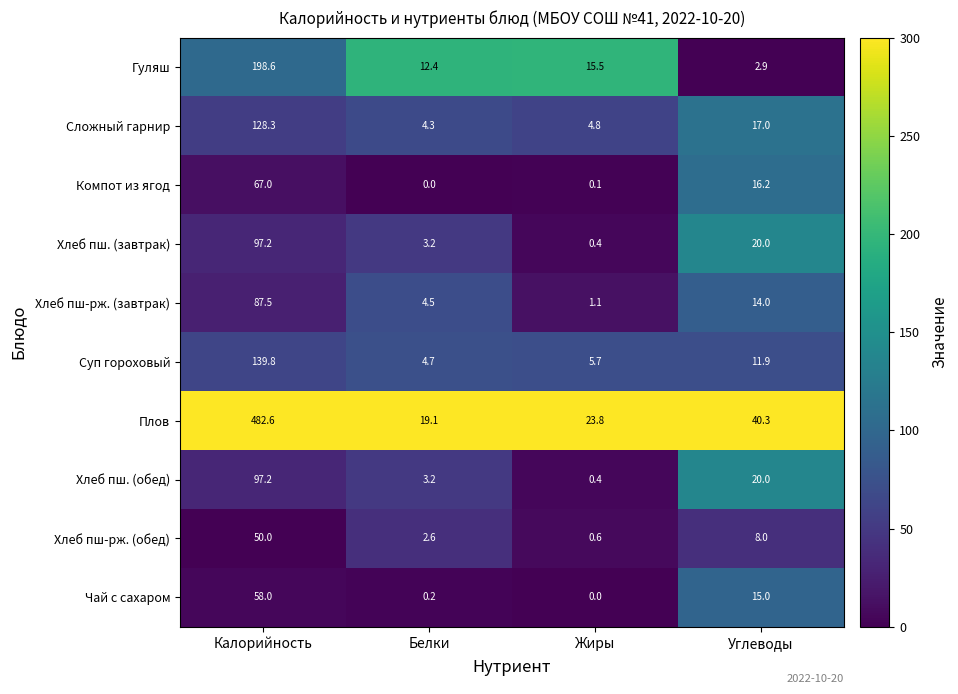

What is the difference between the second highest and minimum values in the Чай с сахаром series?

15.0